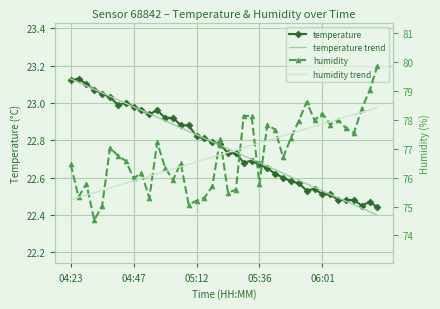

How many series are shown in this chart?

4